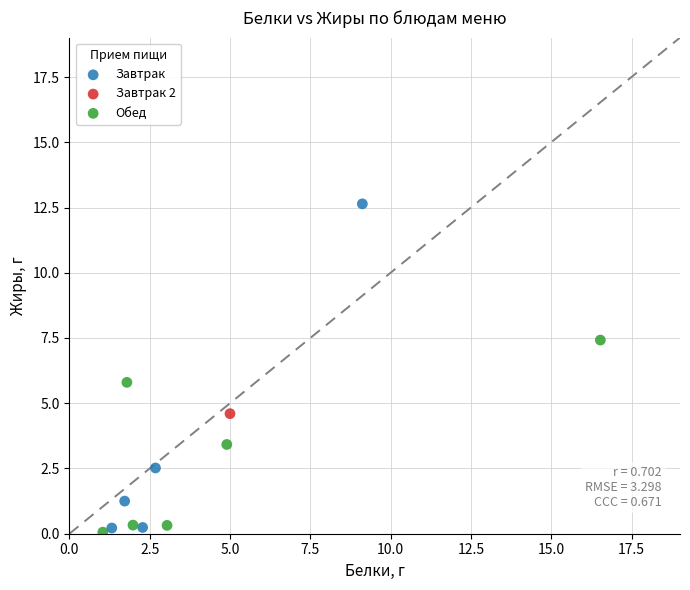

What are all the series names shown in the legend?

Завтрак, Завтрак 2, Обед